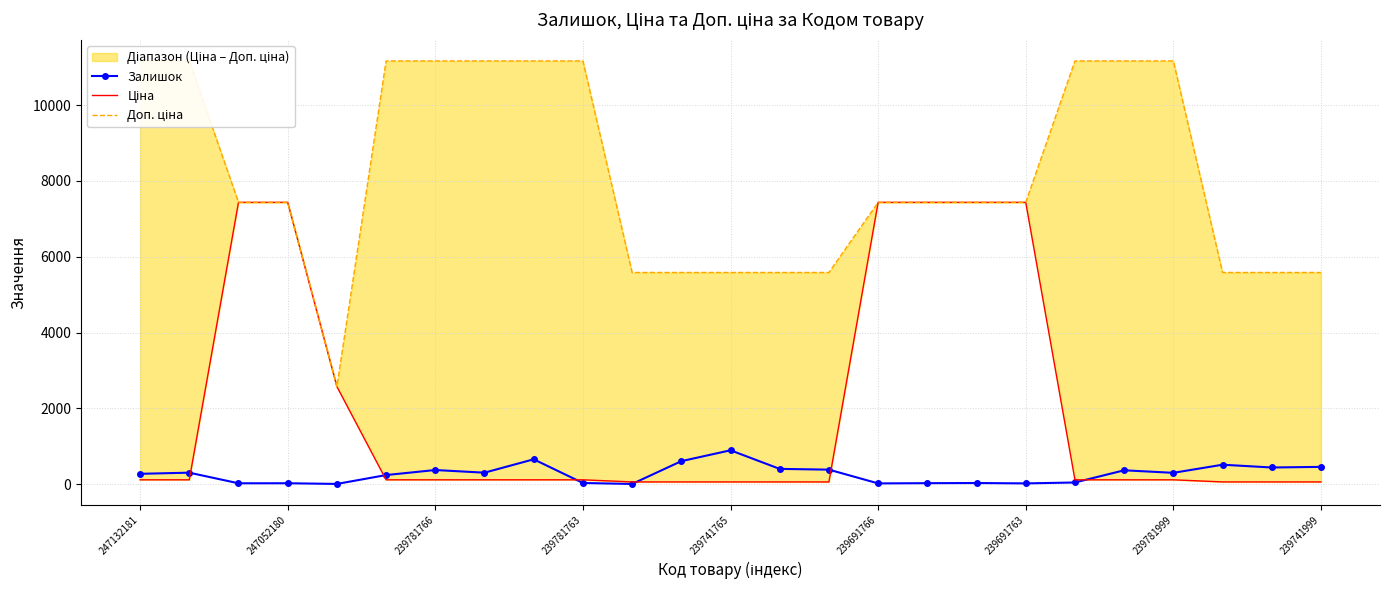

What is the greatest value displayed?

11169.0